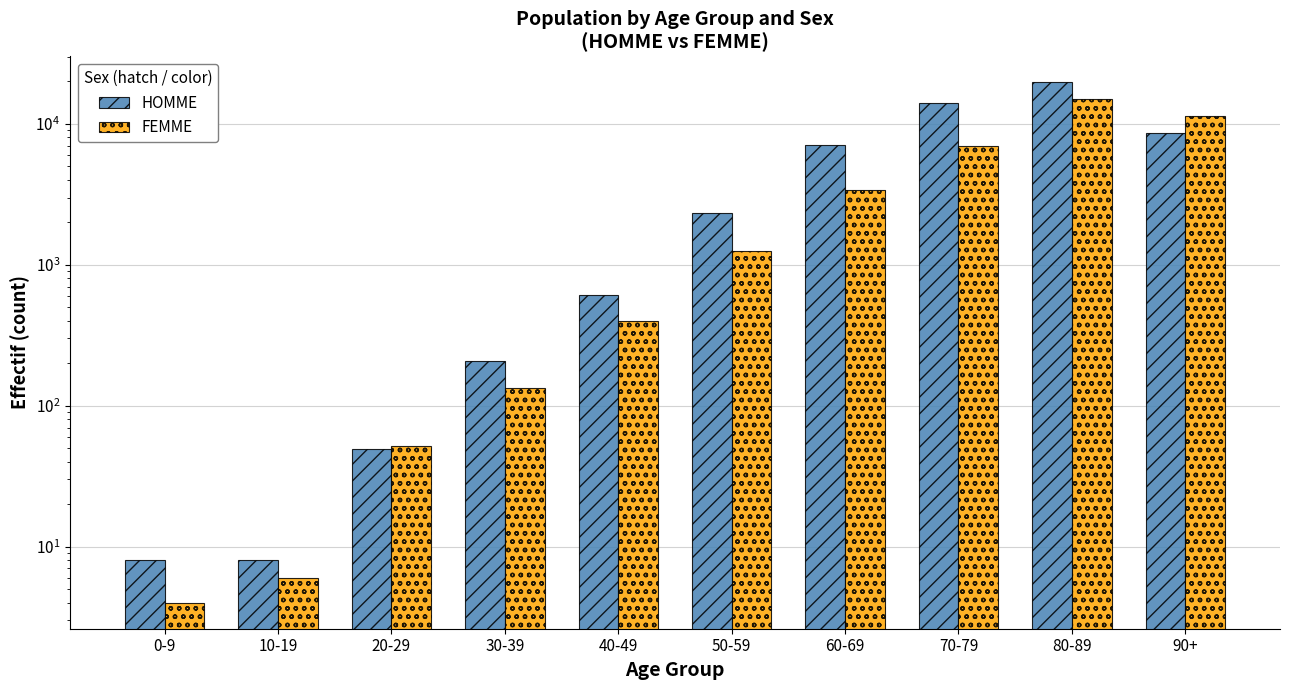

List the labels in order of FEMME value, largest first.

80-89, 90+, 70-79, 60-69, 50-59, 40-49, 30-39, 20-29, 10-19, 0-9